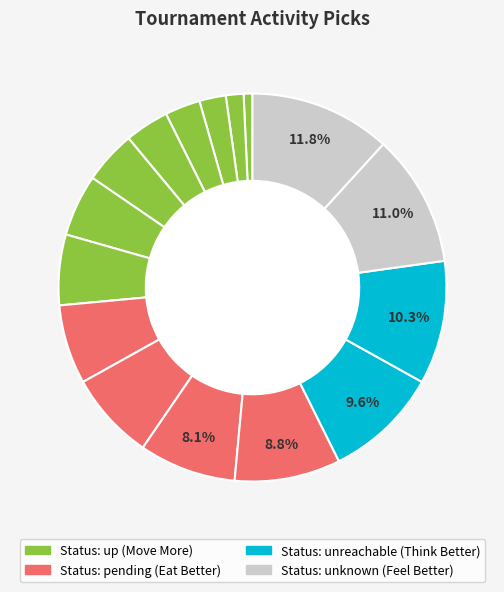

How many slices are in this pie chart?

16